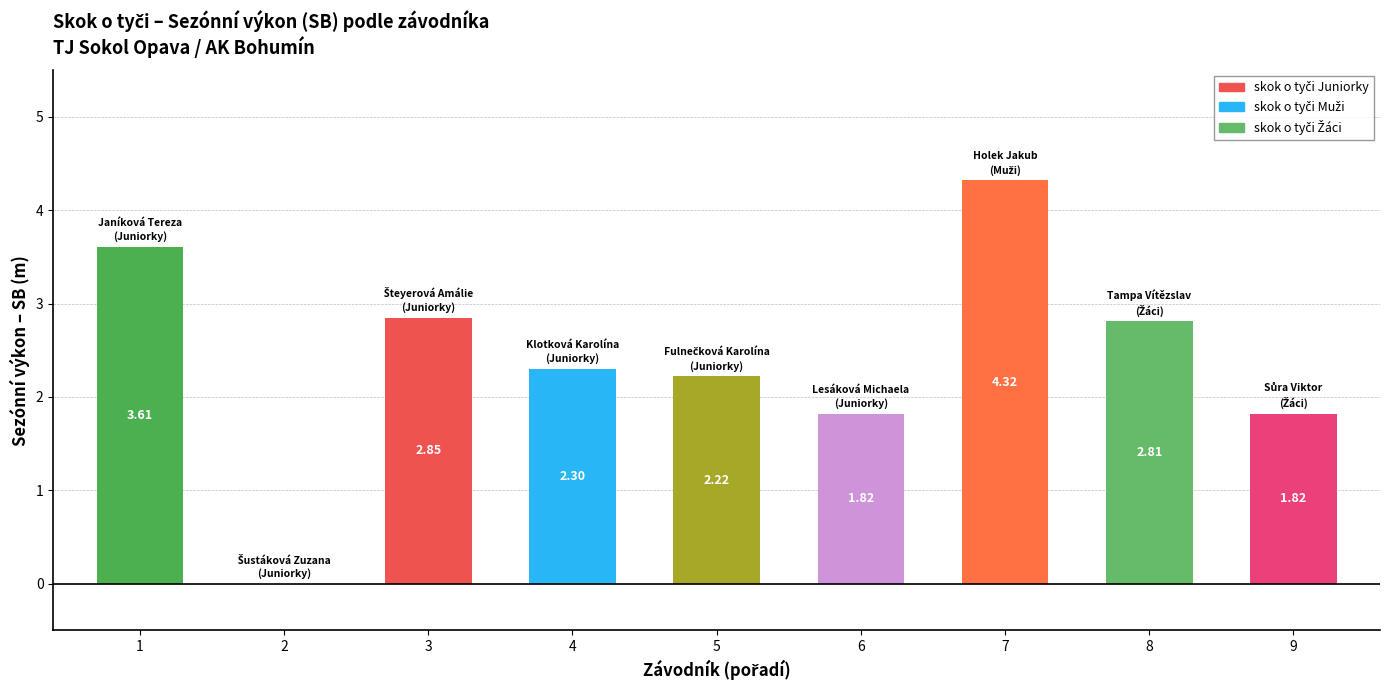

Is it true that the value at 9 is 2.5?

False